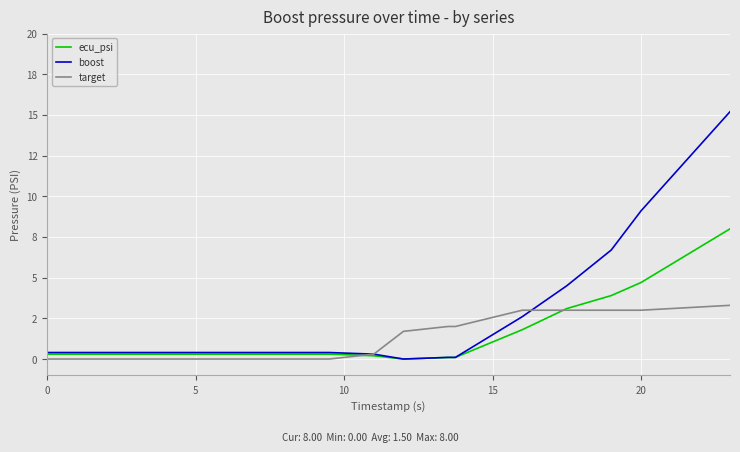

Does the chart have visible grid lines?

Yes